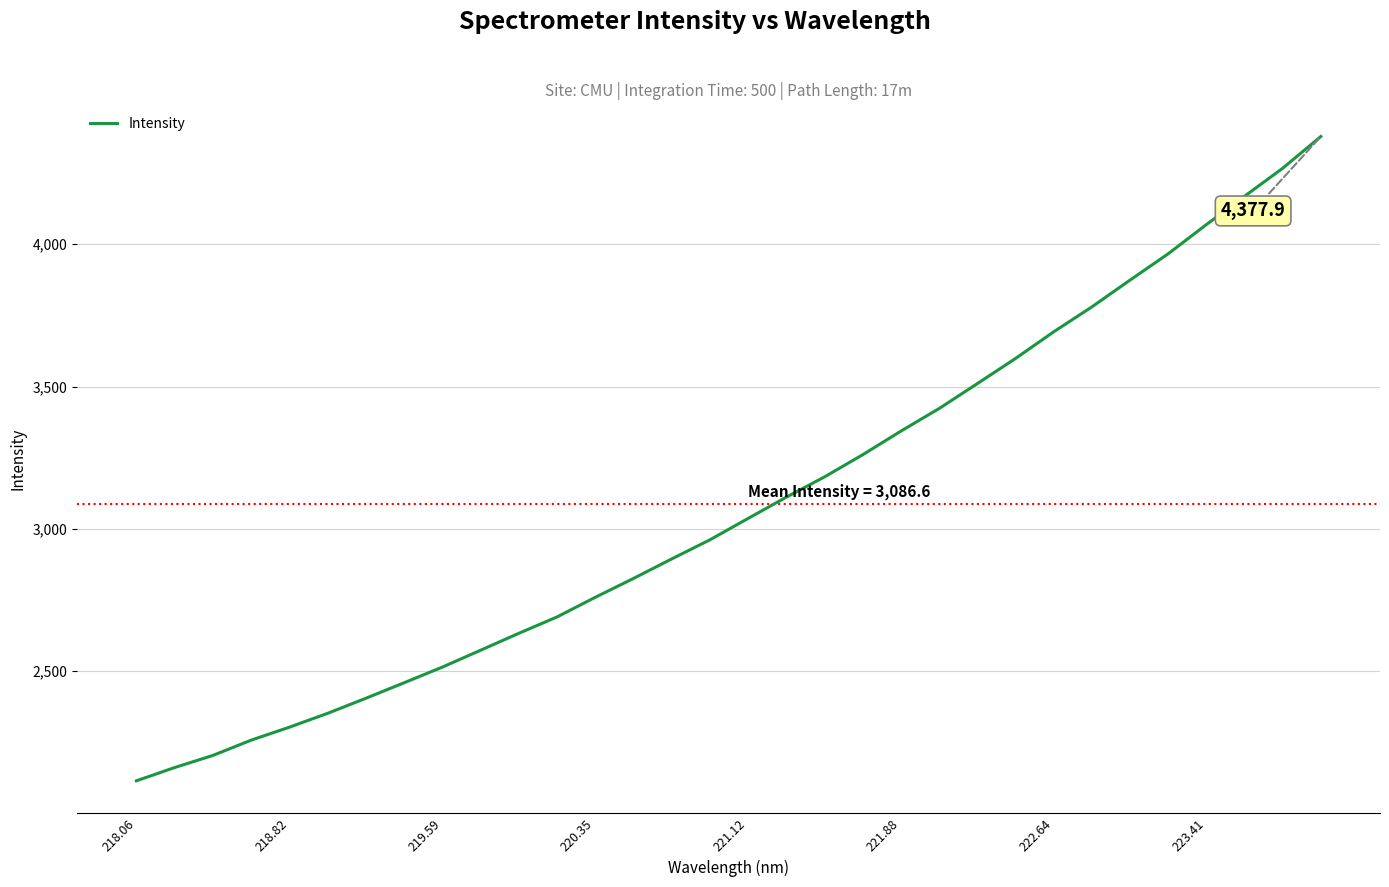

What is the difference between the maximum and minimum values?

2262.8